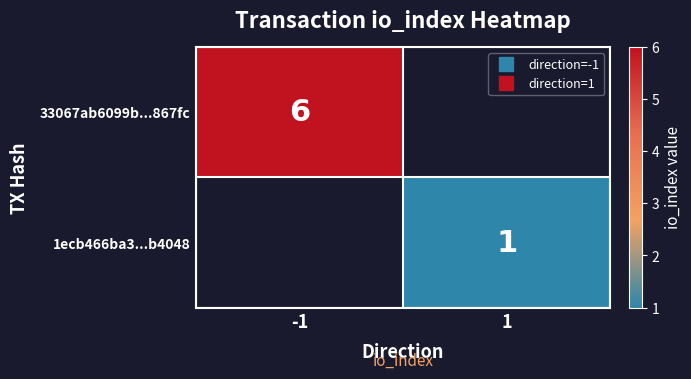

Read the 1ecb466ba3...b4048 value at 1.

1